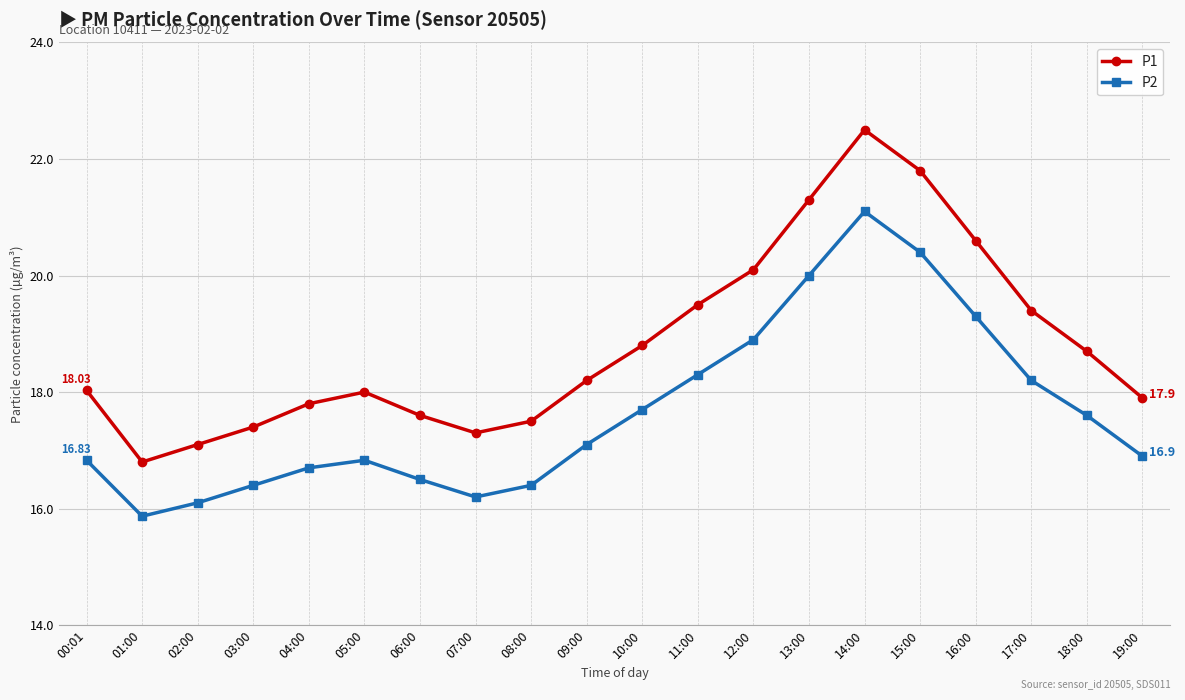

Which series has the widest spread of values?

P1